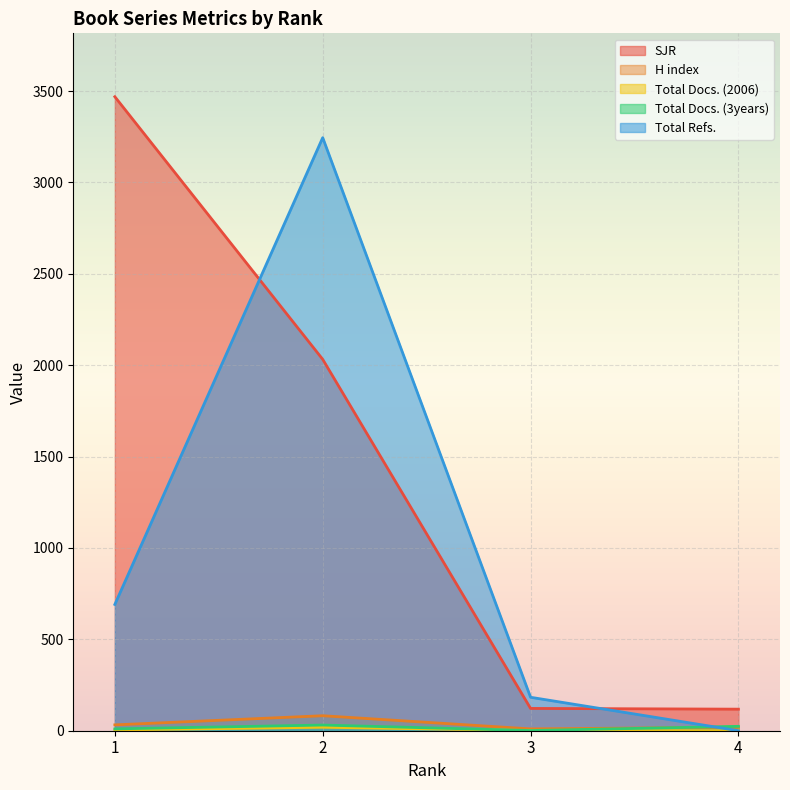

Where is the first local maximum for Total Refs.?

2